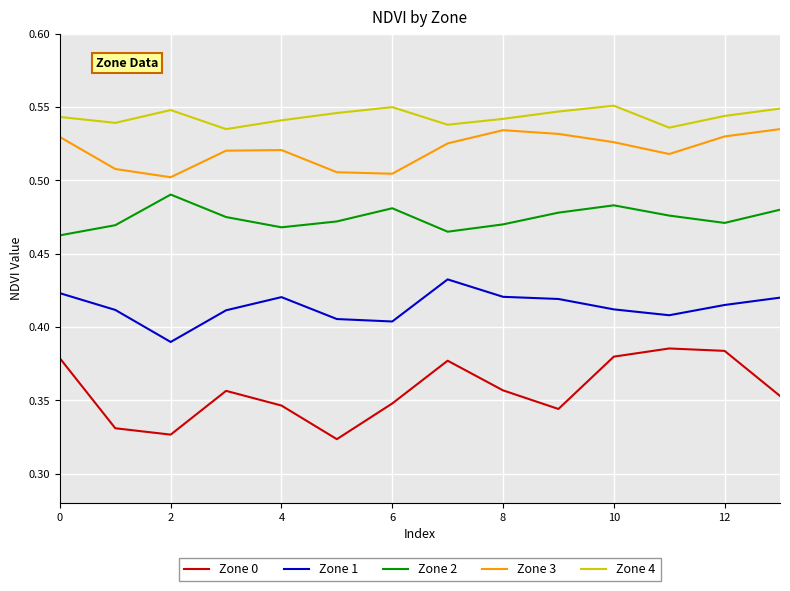

Which series has the widest spread of values?

Zone 0